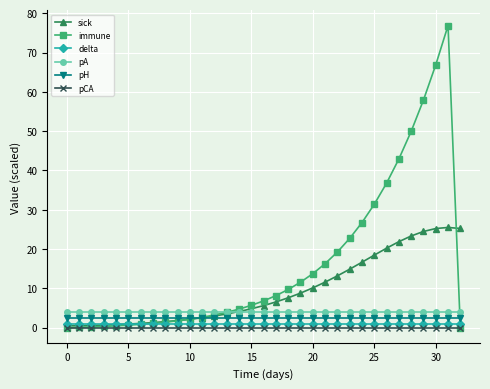

What are all the series names shown in the legend?

sick, immune, delta, pA, pH, pCA